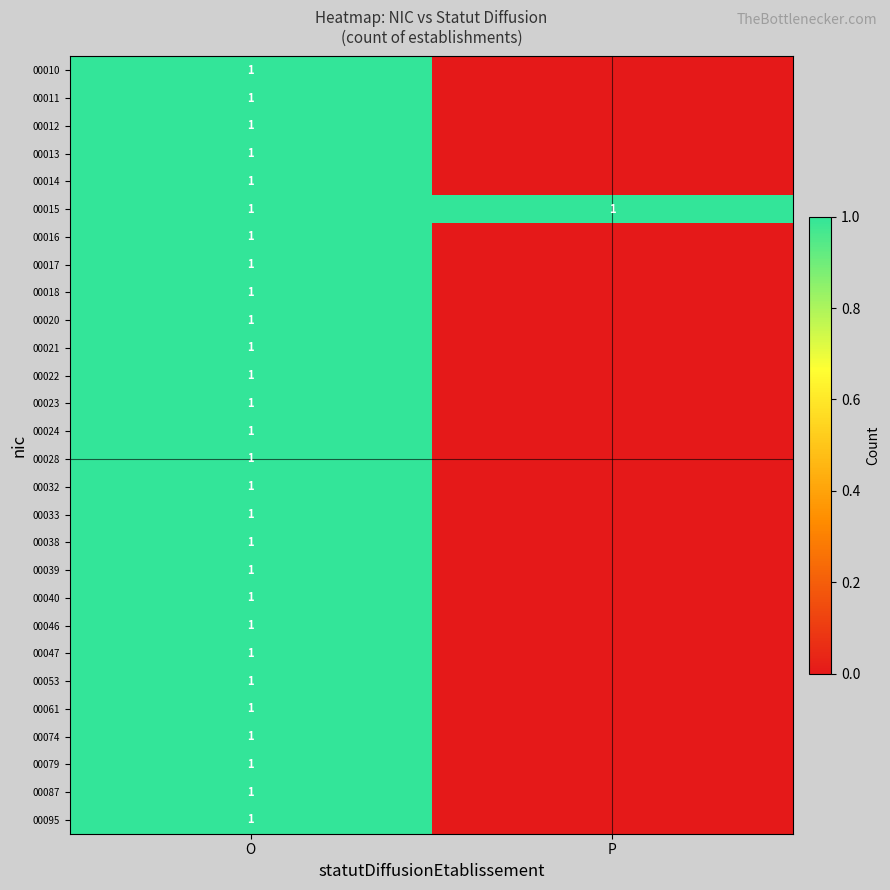

What is the total value across all series at O?

28